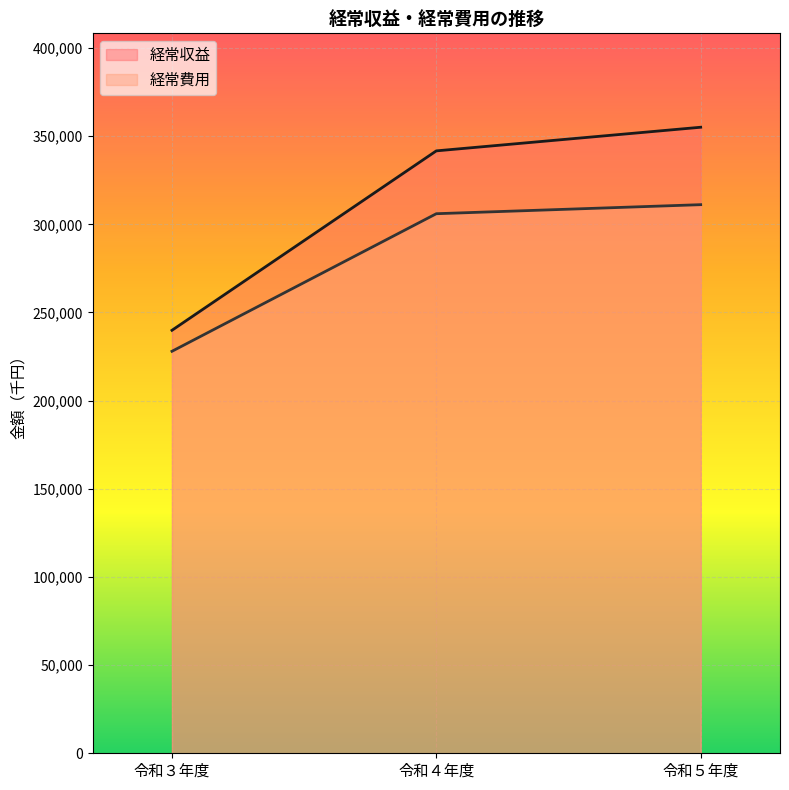

Is it true that 経常費用 equals 72391 at 令和４年度?

False